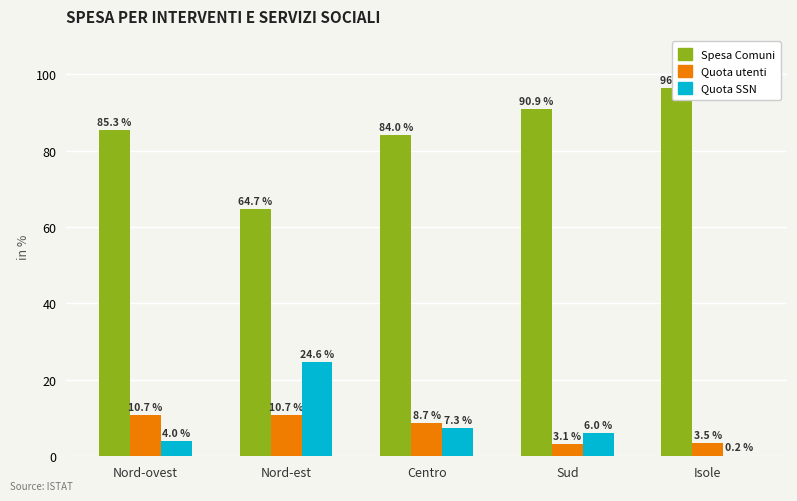

Which category has the lowest value in the Spesa Comuni series?

Nord-est